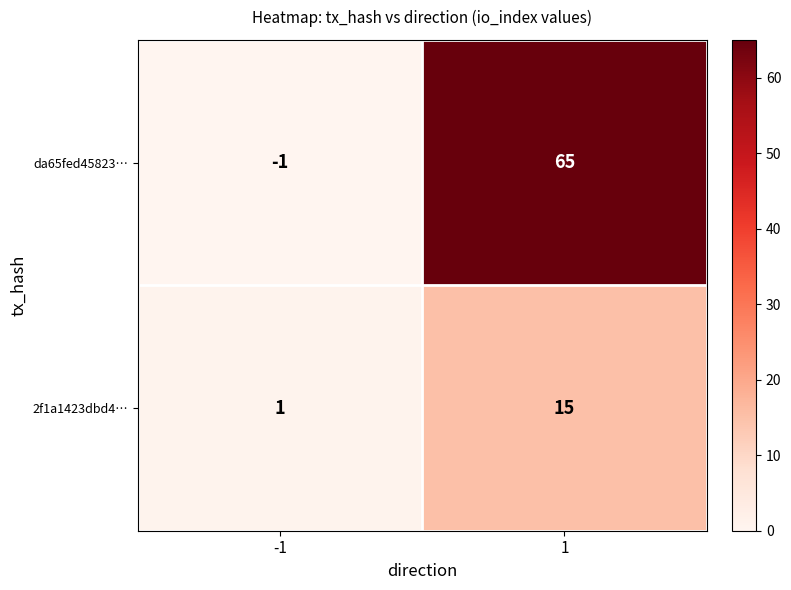

Is it true that da65fed45823… equals 108 at 1?

False